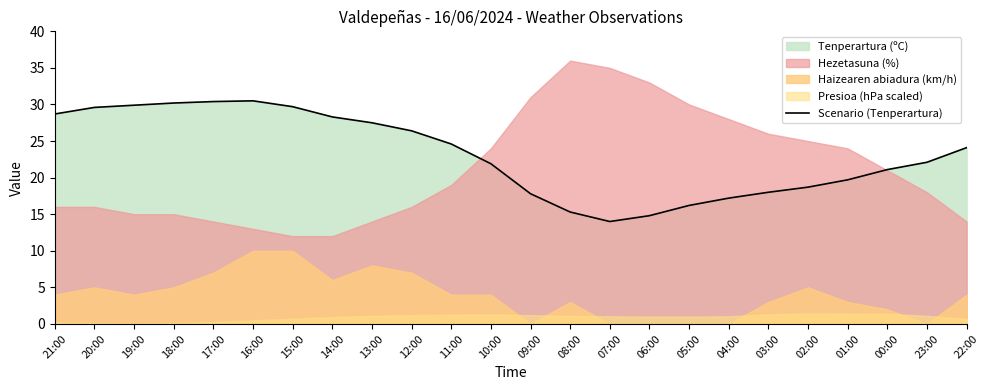

Between 02:00 and 15:00, which is larger?

15:00